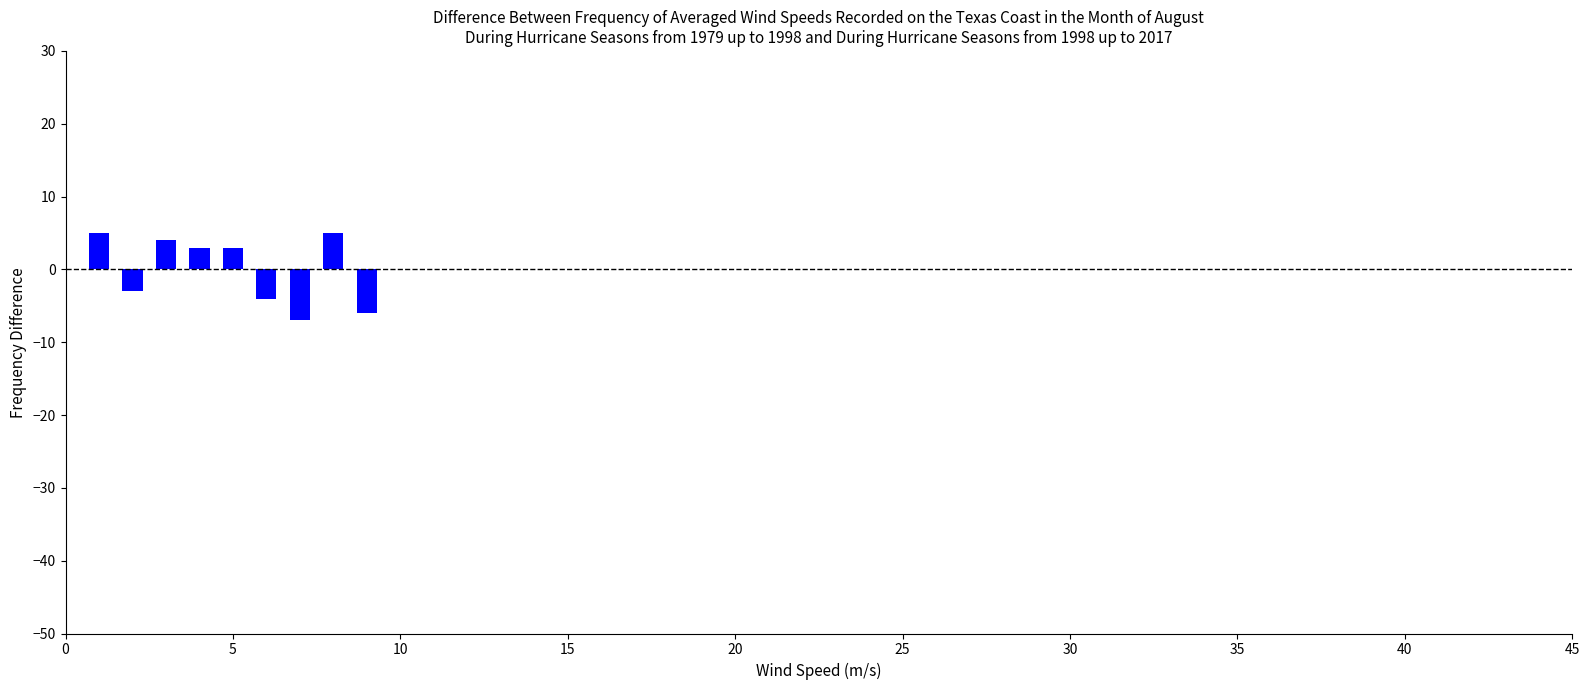

What is the greatest value displayed?

5